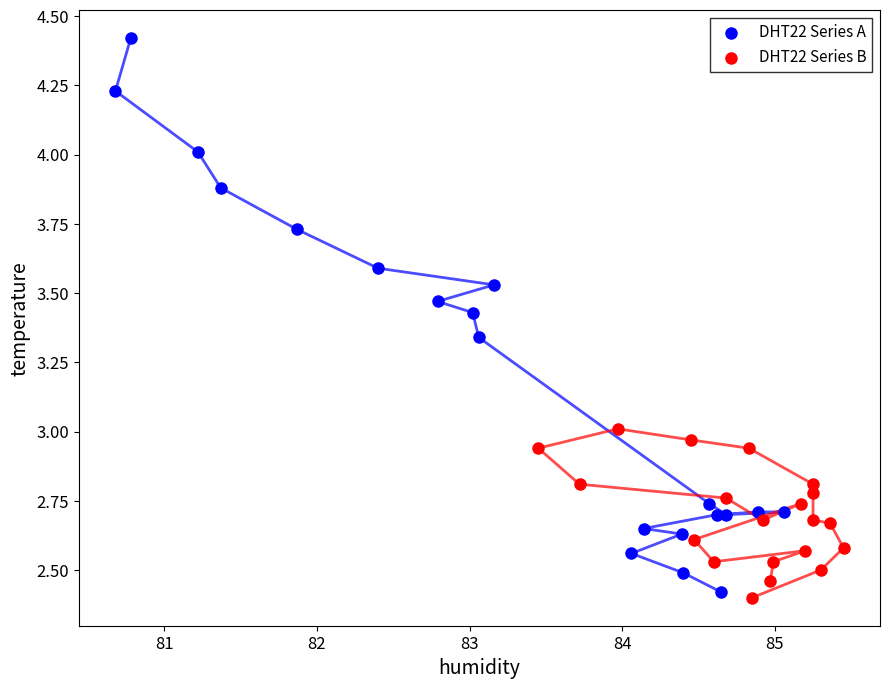

Which series reaches the maximum Y coordinate?

DHT22 Series A